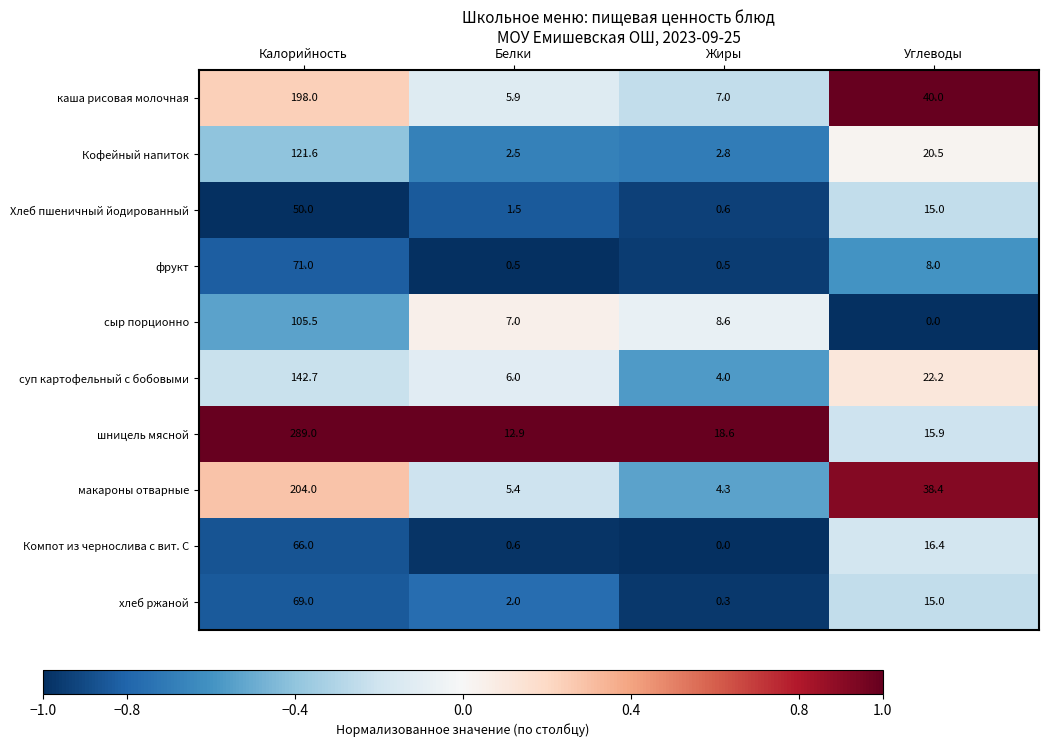

Is the value of фрукт at Белки greater than the value of каша рисовая молочная at Калорийность?

No